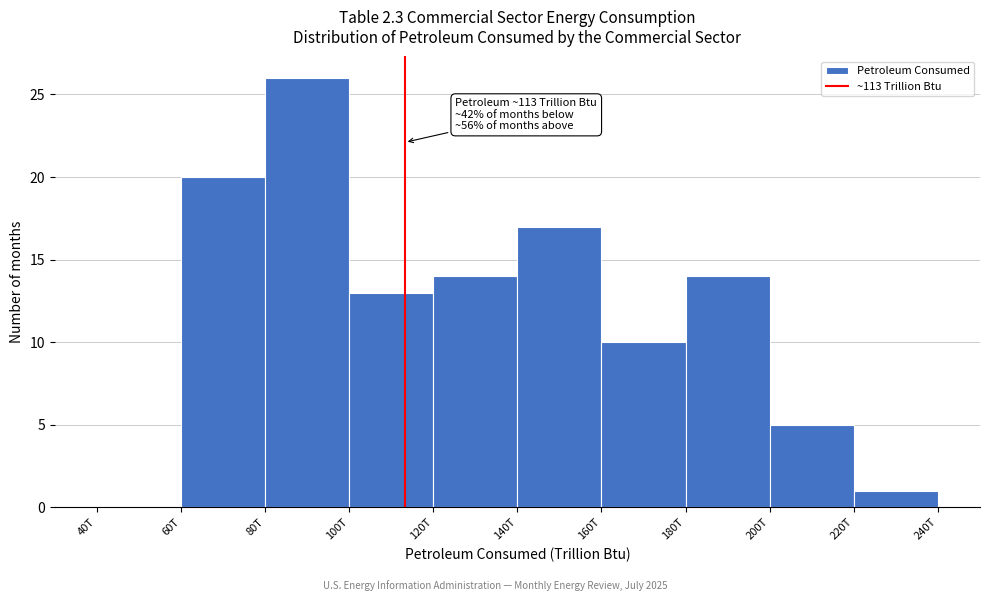

Reading left to right, extract all data points from this chart.

40T=0	60T=20	80T=26	100T=13	120T=14	140T=17	160T=10	180T=14	200T=5	220T=1